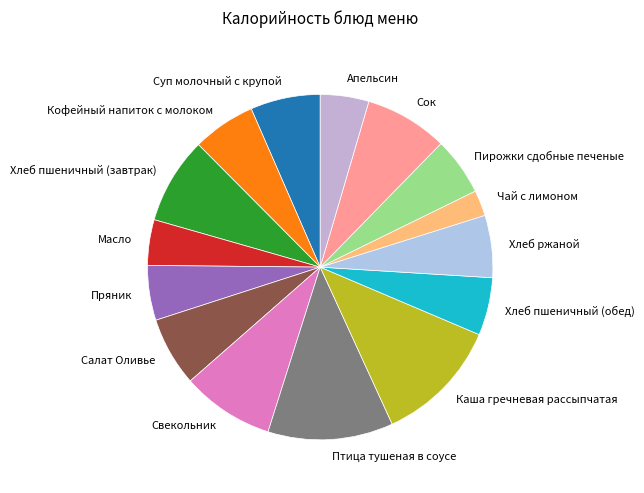

Is the sum of Каша гречневая рассыпчатая and Хлеб пшеничный (завтрак) greater than half?

No